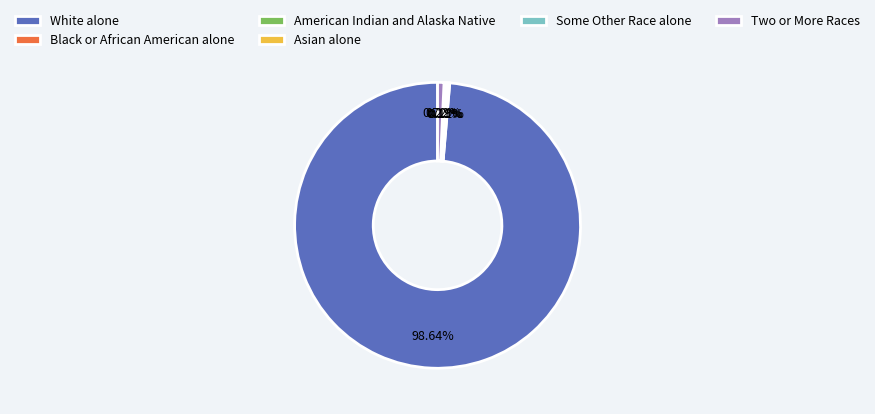

Which category accounts for the majority?

White alone